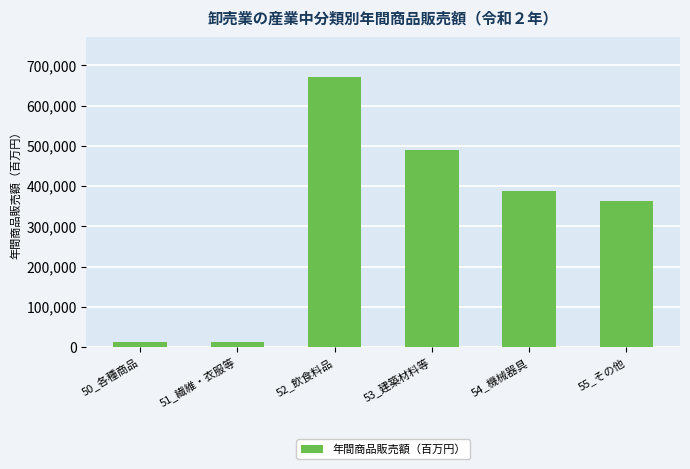

What is the smallest value displayed?

12615